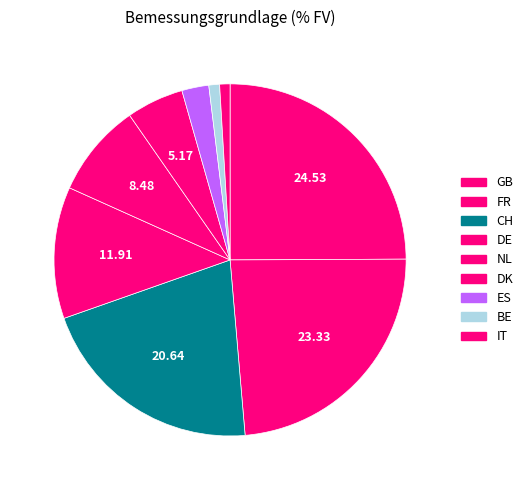

Rank the categories by value from lowest to highest.

IT, BE, ES, DK, NL, DE, CH, FR, GB